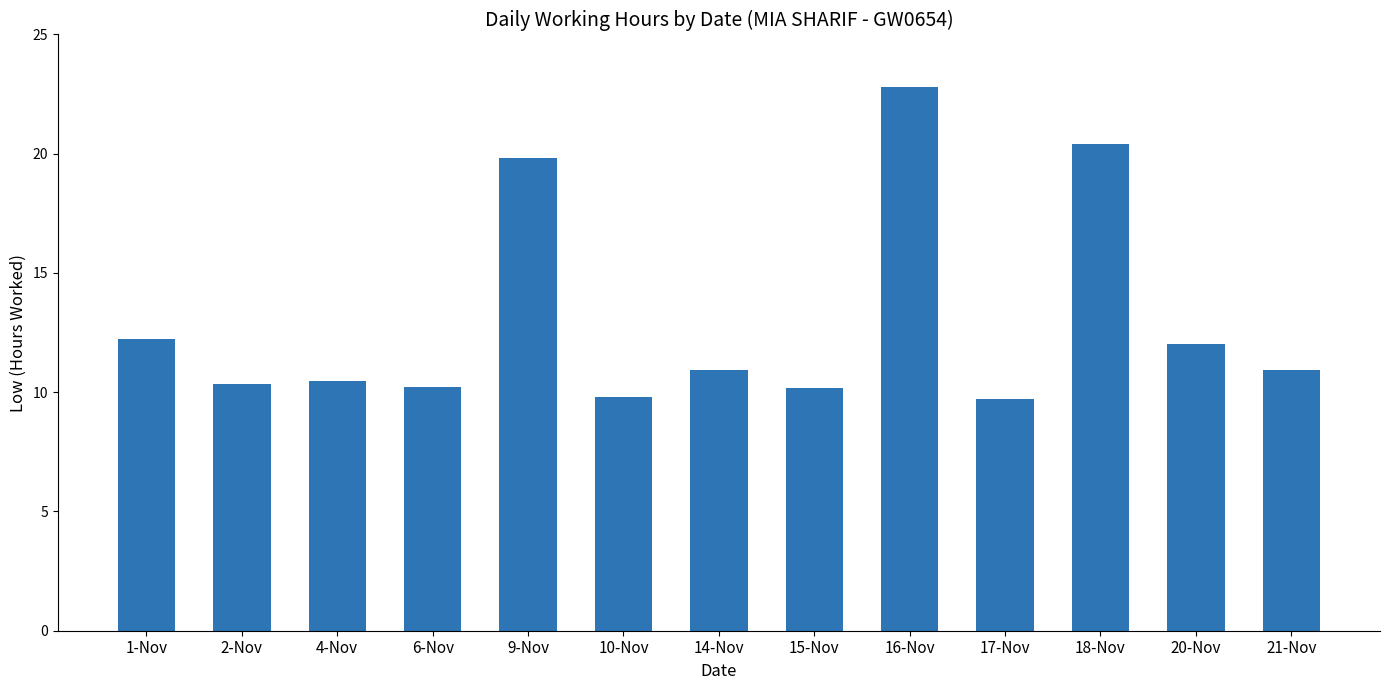

What is the greatest value displayed?

22.8